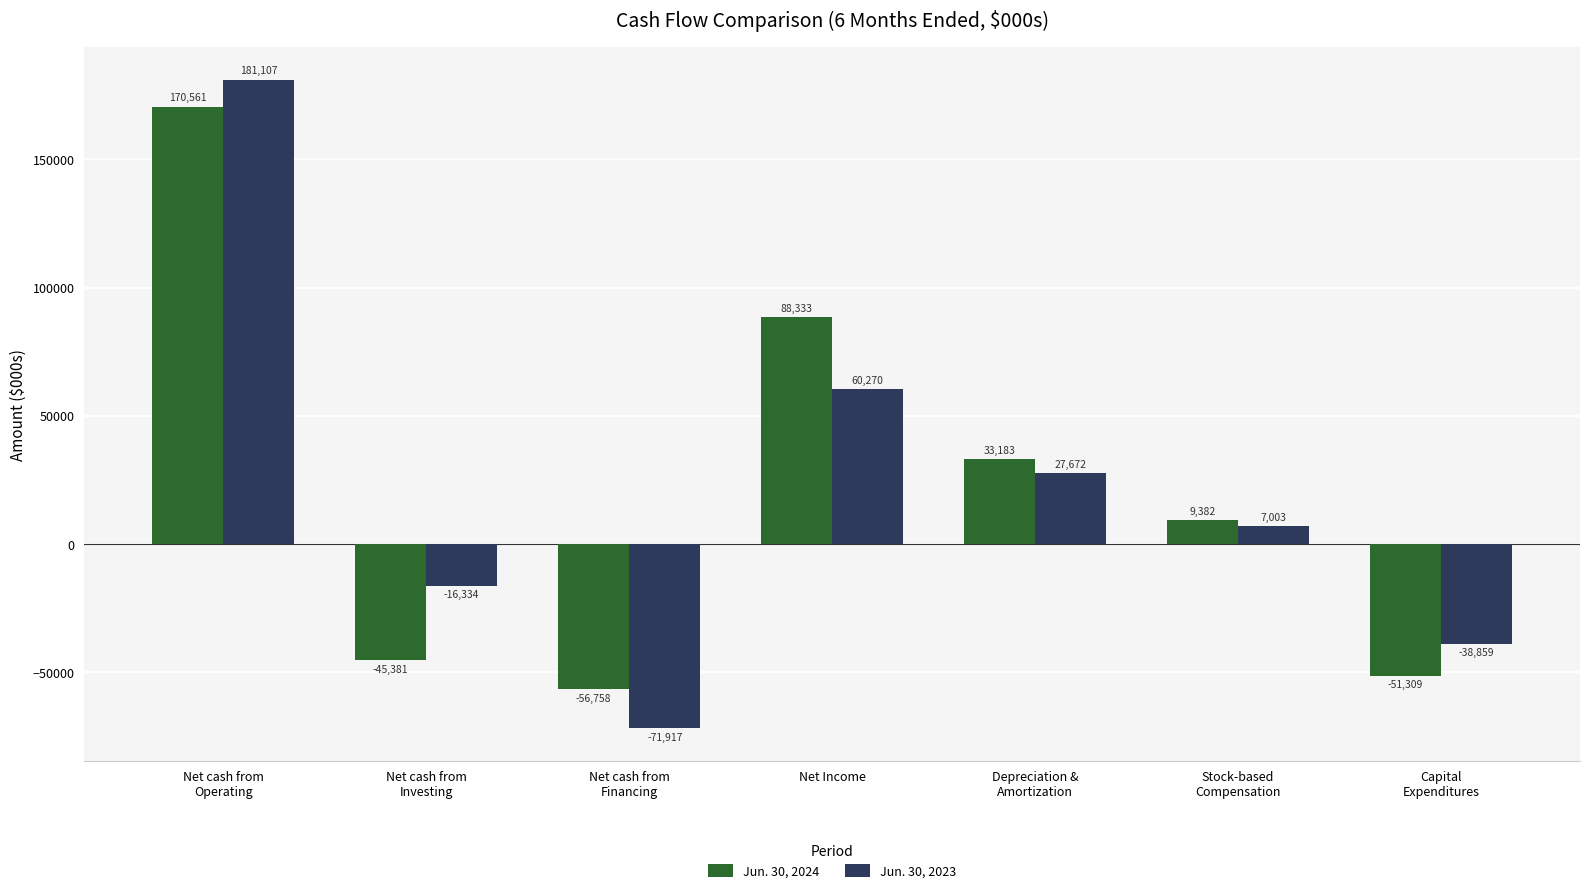

What is the label of the 2nd bar from the left?

Net cash from
Investing